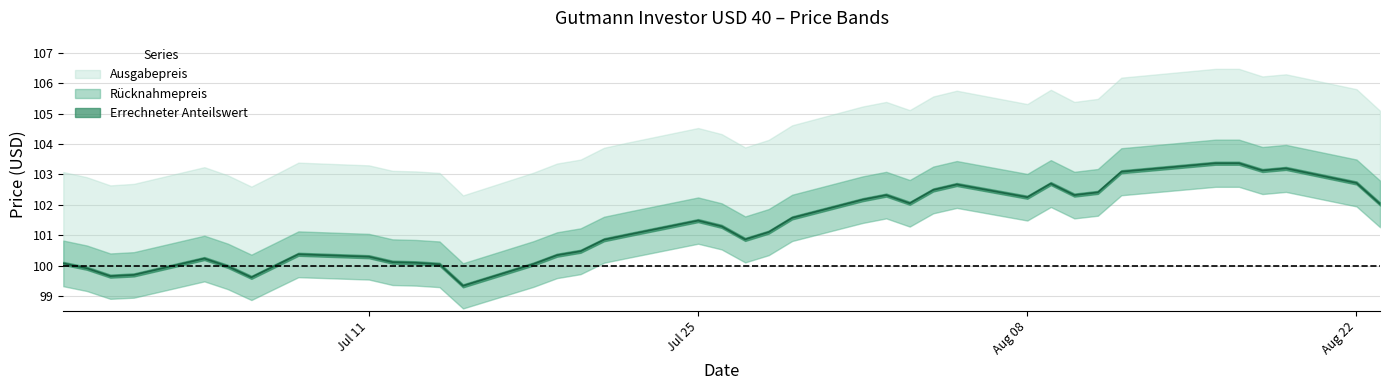

What is the minimum value shown in the chart?

99.3